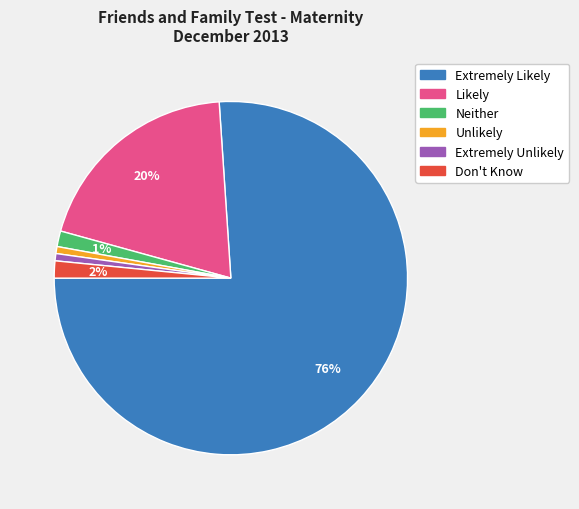

Do Extremely Likely and Unlikely together represent more than half of the pie?

Yes